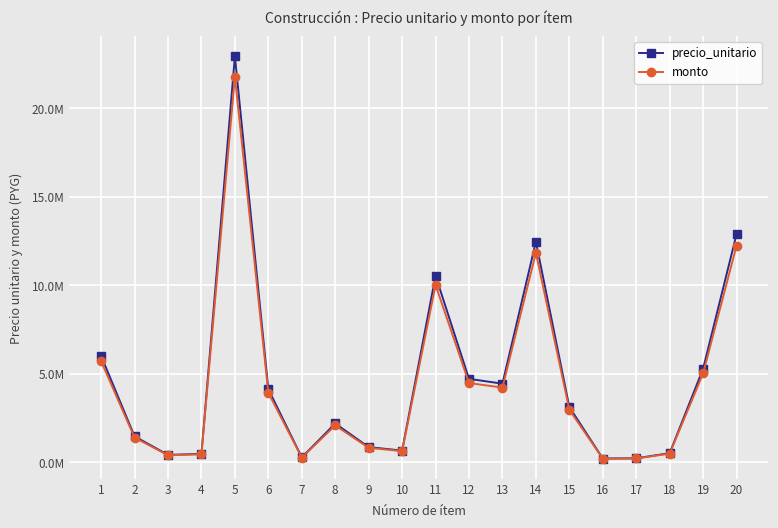

What are all the series names shown in the legend?

precio_unitario, monto